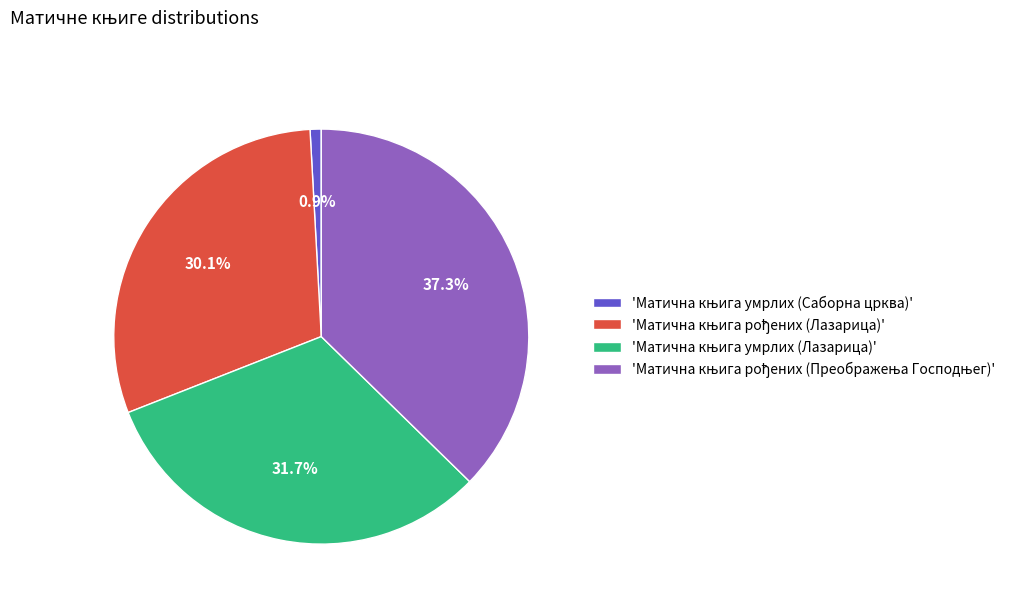

Is there a majority slice in this chart?

No